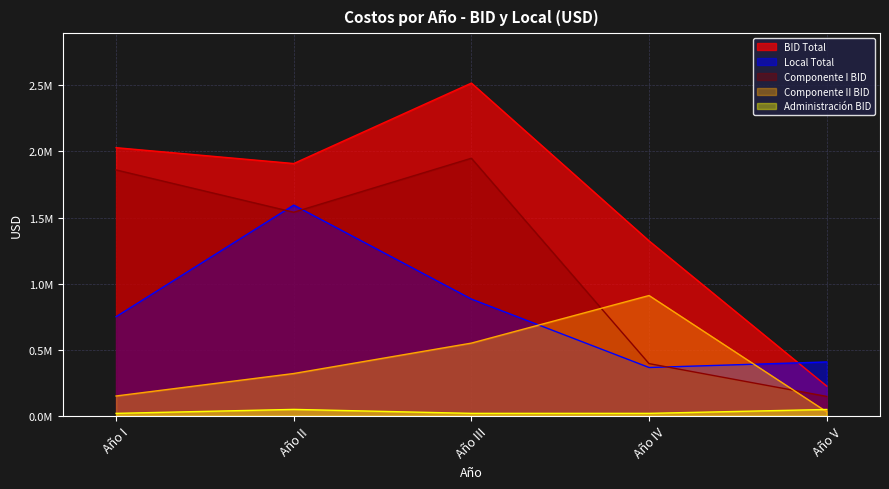

Where is Administración BID nearest to the value 33500?

Año V